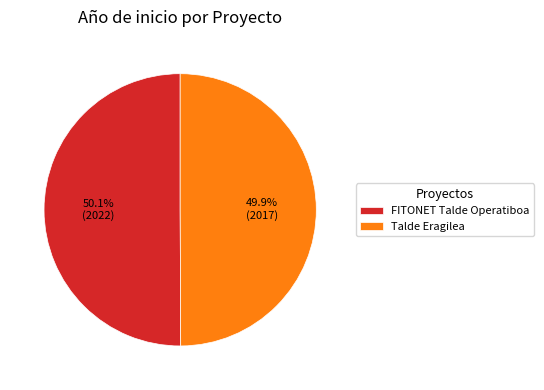

Does any single category account for the majority?

Yes